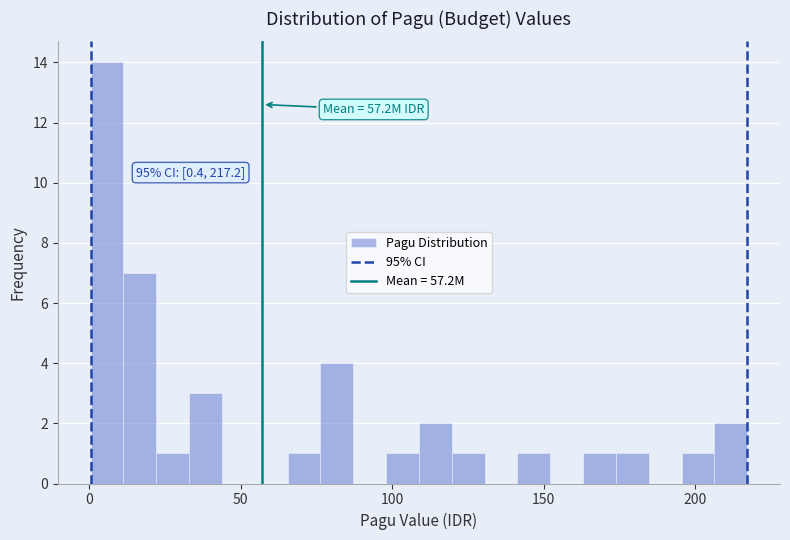

Around what value on the x-axis is the tallest bar? Give the approximate position of its centre, as read against the axis.

5